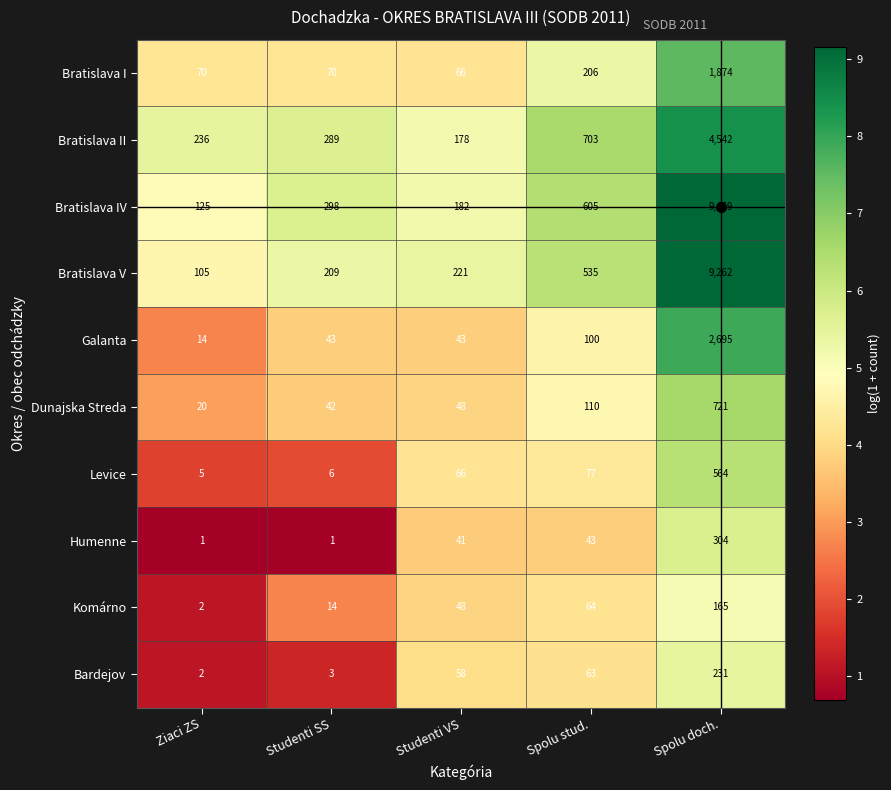

At which category is the sum across all series the highest?

Spolu doch.